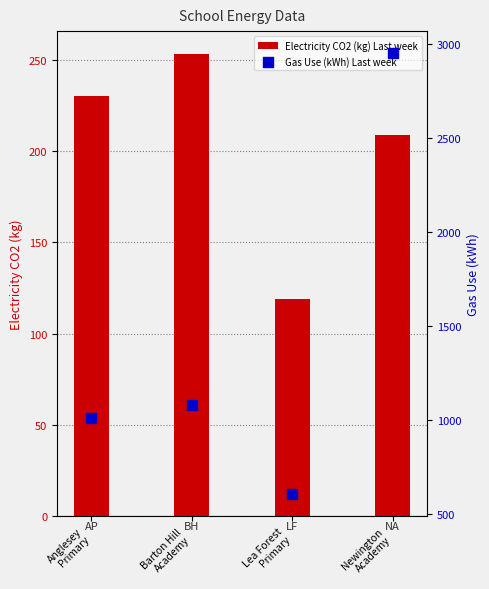

Which series reaches the minimum Y coordinate?

Electricity CO2 (kg) Last week